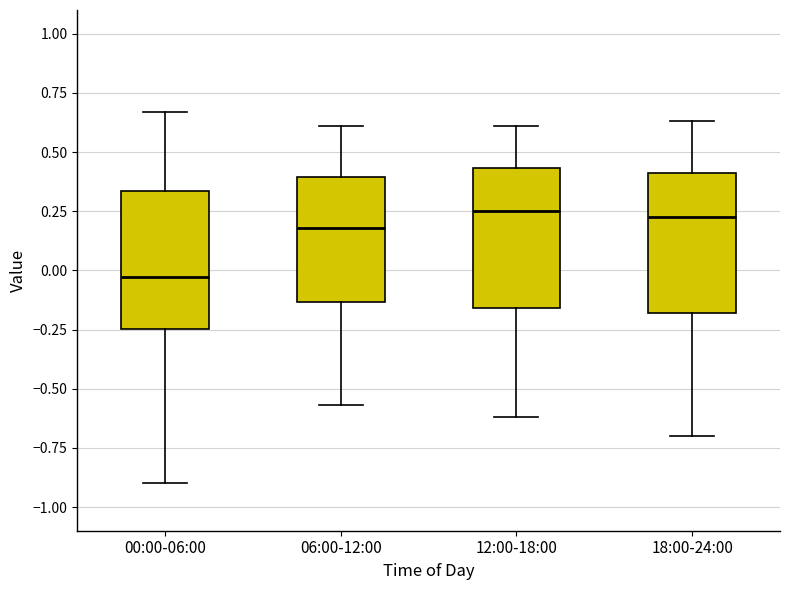

Which box's median line is the lowest?

00:00-06:00